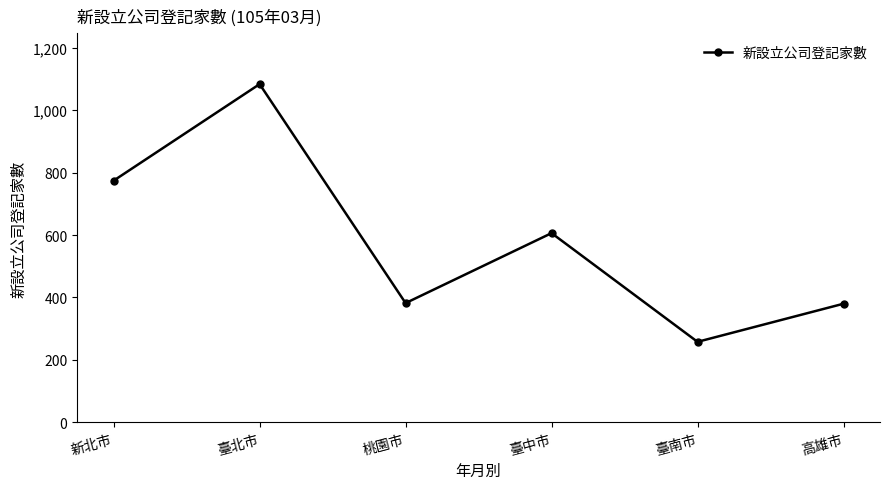

What is the label of the 4th point from the right?

桃園市